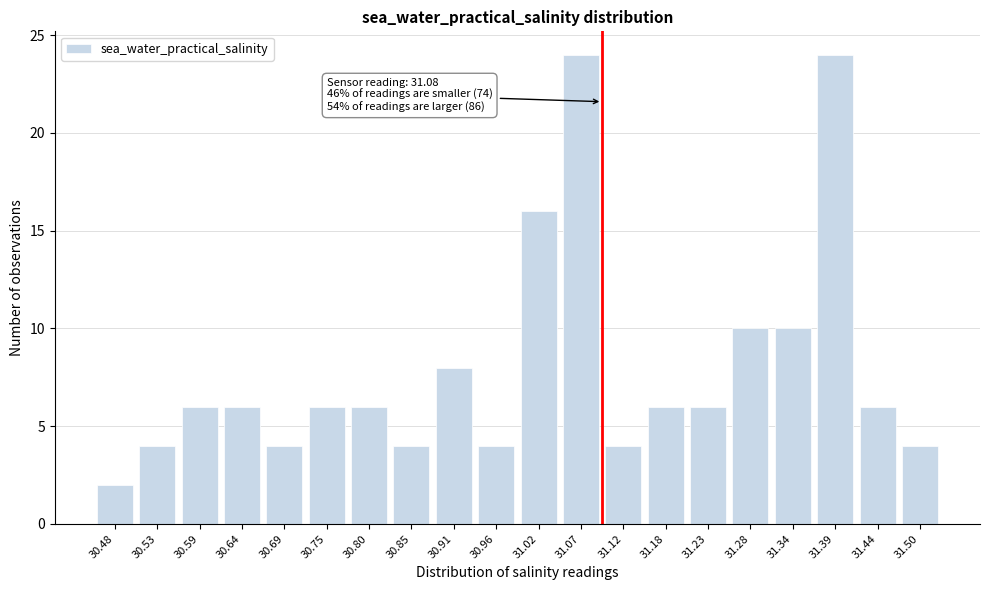

Reading left to right, transcribe all the data shown in this chart.

30.48=2	30.53=4	30.59=6	30.64=6	30.69=4	30.75=6	30.80=6	30.85=4	30.91=8	30.96=4	31.02=16	31.07=24	31.12=4	31.18=6	31.23=6	31.28=10	31.34=10	31.39=24	31.44=6	31.50=4